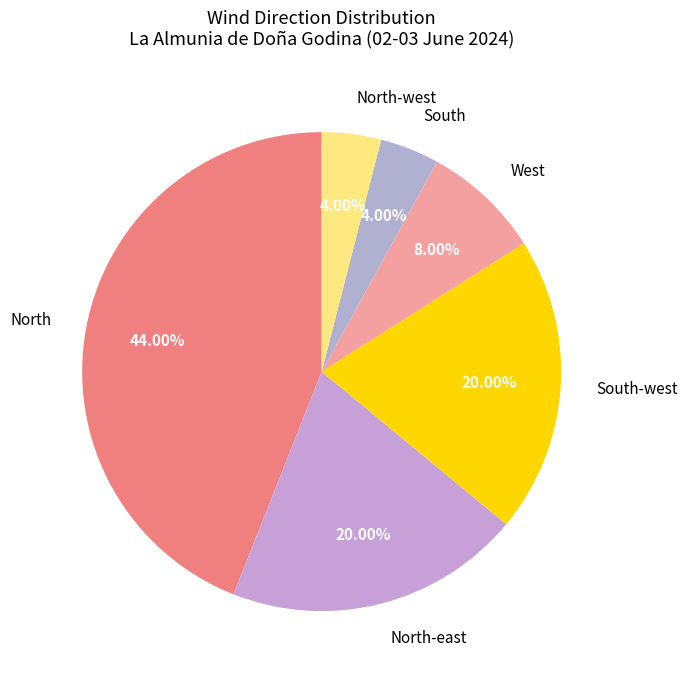

How many slices are in this pie chart?

6